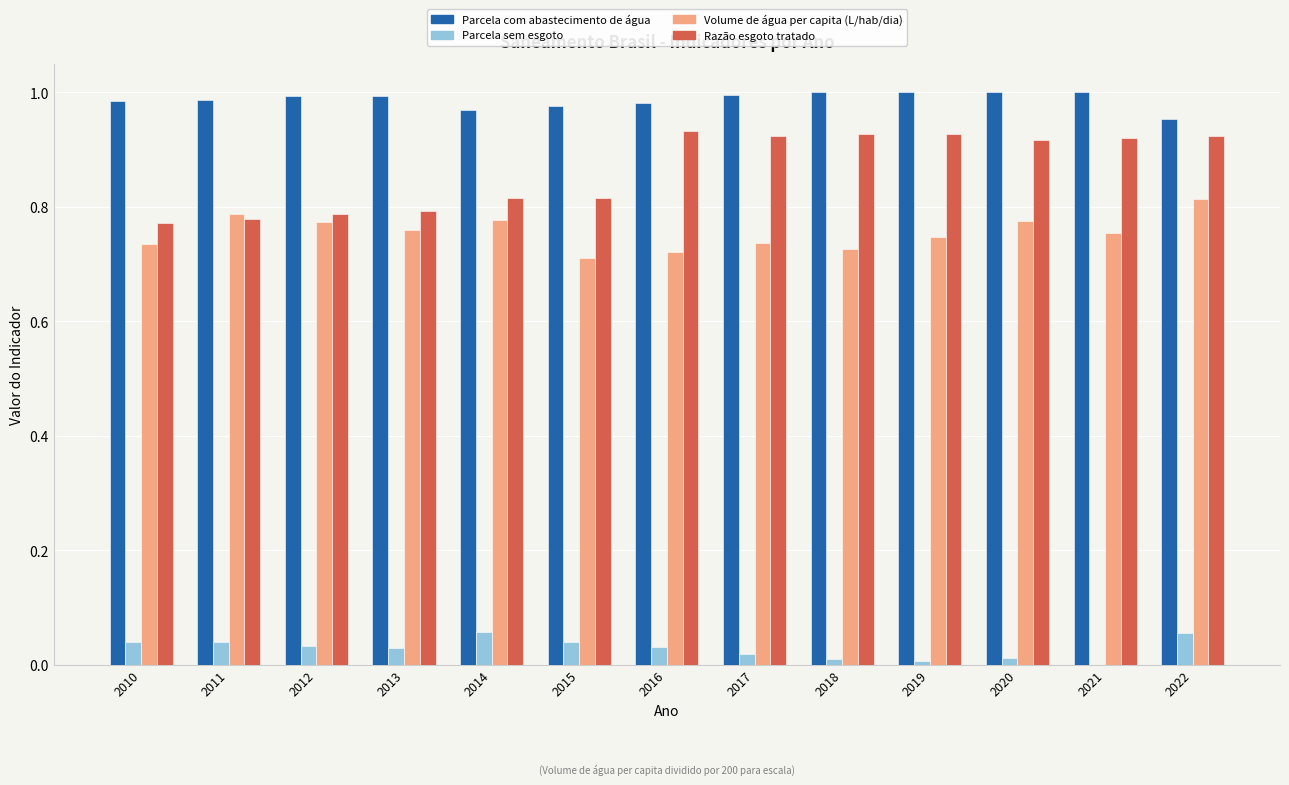

Are the bars horizontal?

No